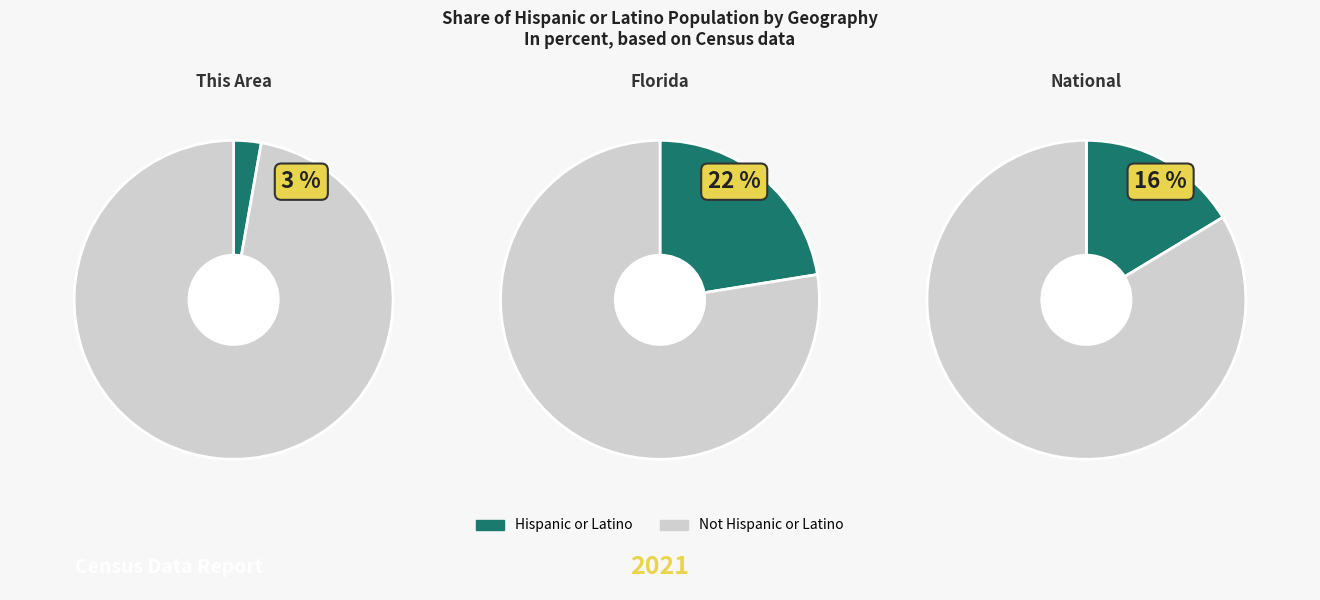

Do National and Florida together represent more than half of the pie?

Yes